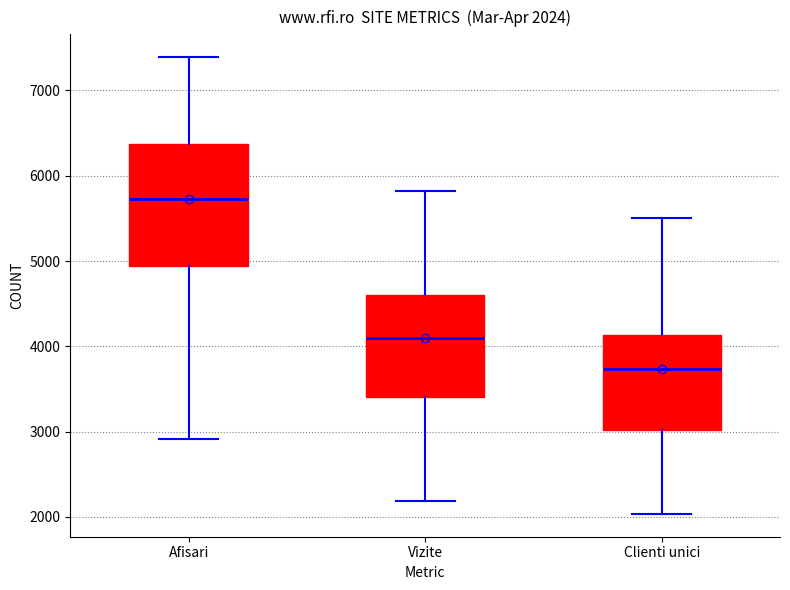

Which box has the lowest median line?

Clienti unici